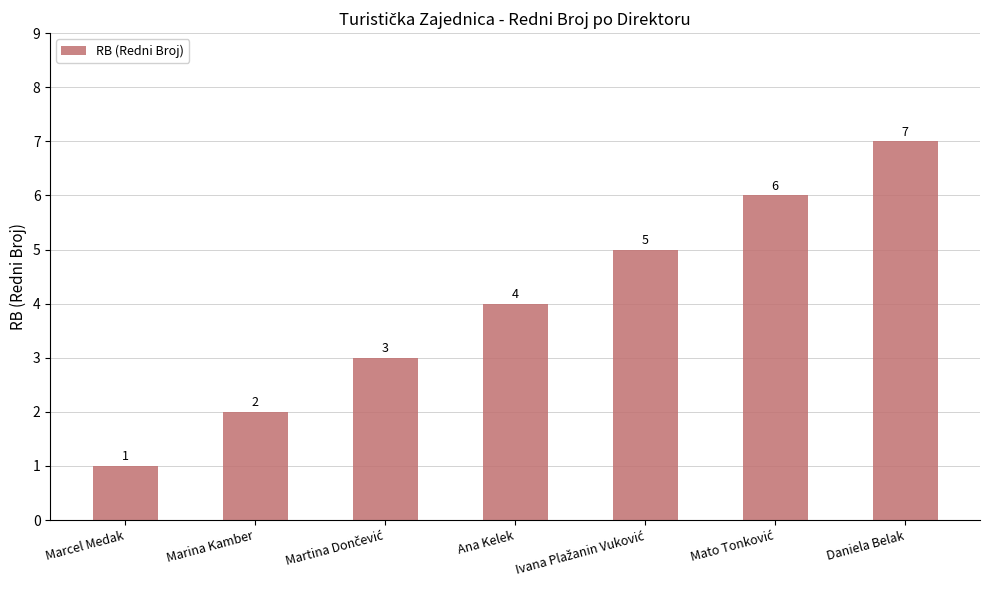

What is the label of the 1st bar from the left?

Marcel Medak